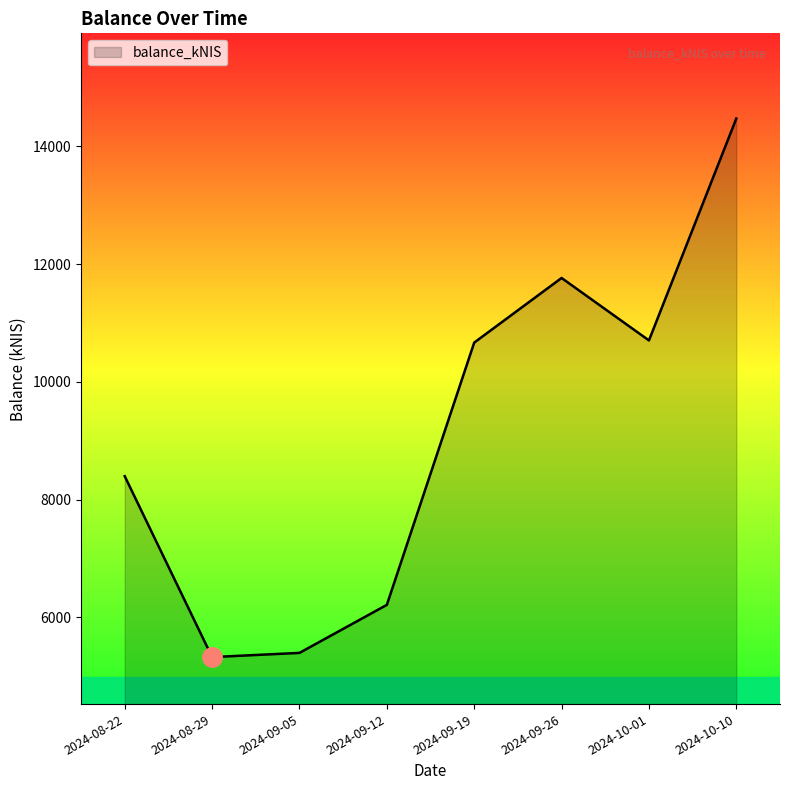

Which label corresponds to the largest value in the chart?

2024-10-10